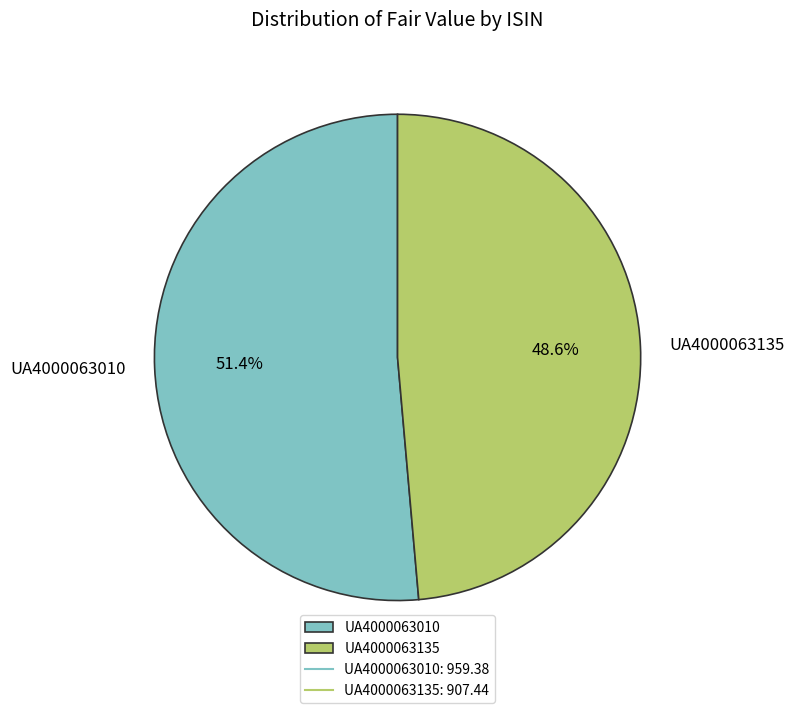

Does UA4000063010 represent more than half of the total?

Yes